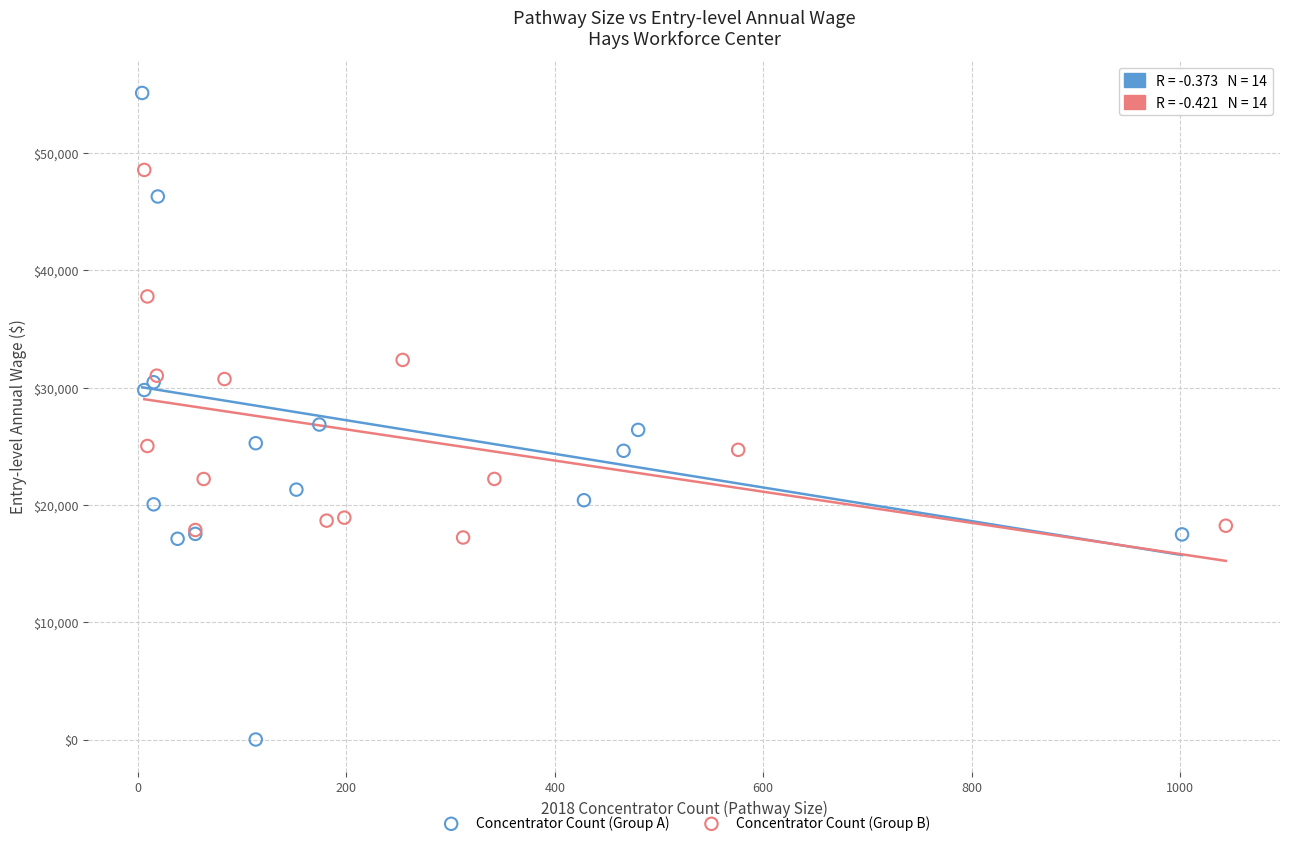

Which series contains the lowest Y value?

Concentrator Count (Group A)